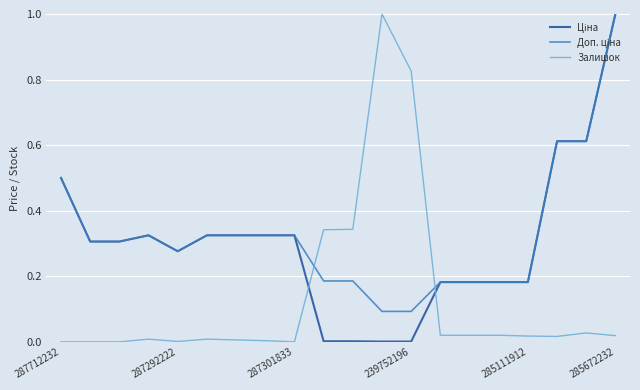

Where is Доп. ціна nearest to the value 0?

11